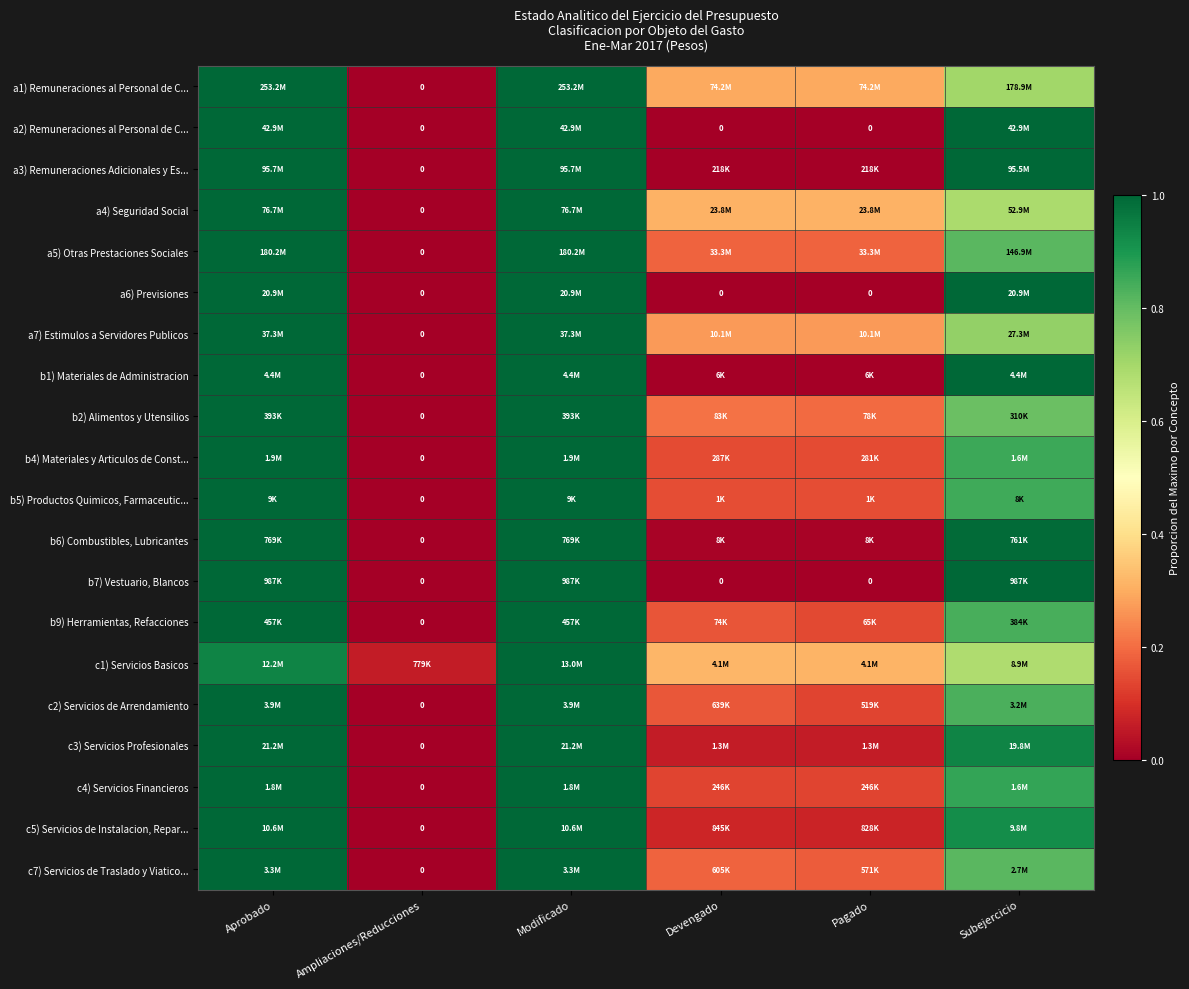

What is the difference between the highest and lowest values at Devengado?

0.3